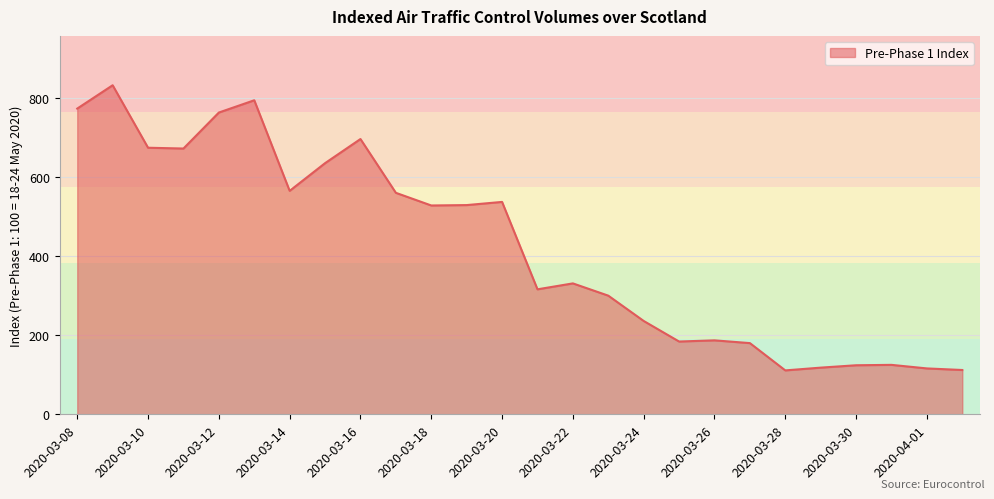

What is the minimum value shown in the chart?

111